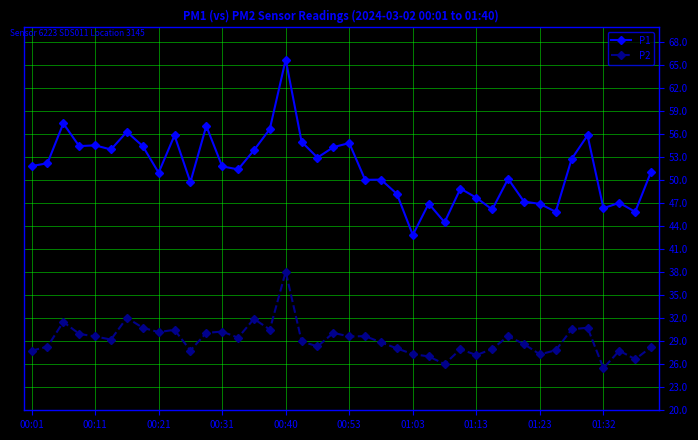

Which series has the largest total across all categories?

P1